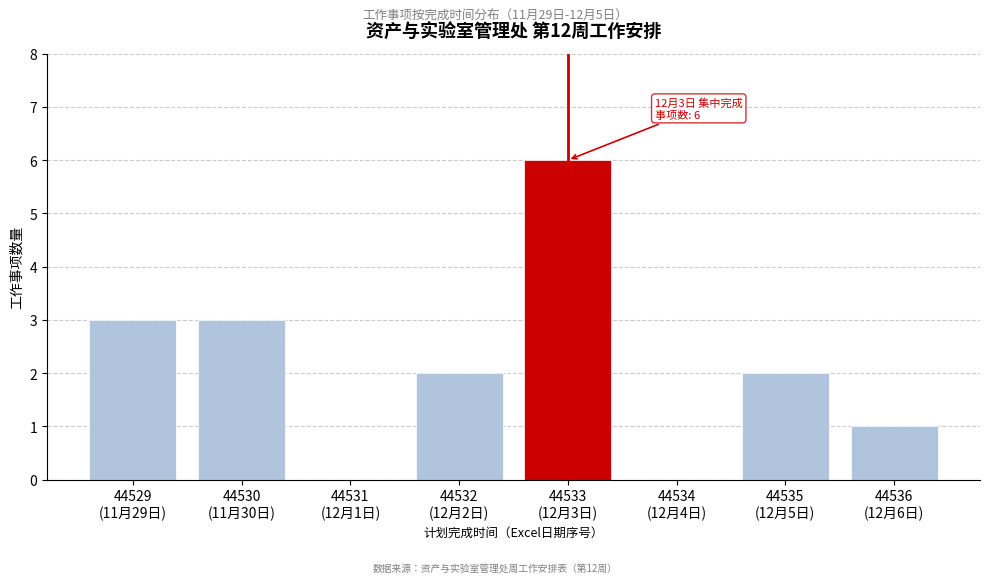

What is the sum of all values?

17